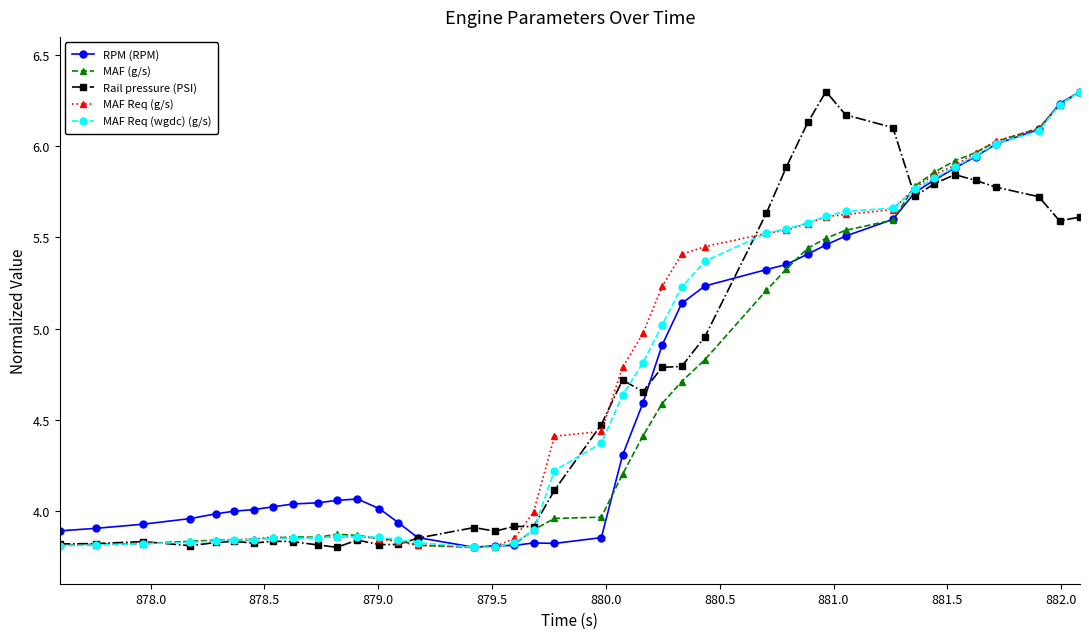

At how many categories does at least one series exceed 3?

40